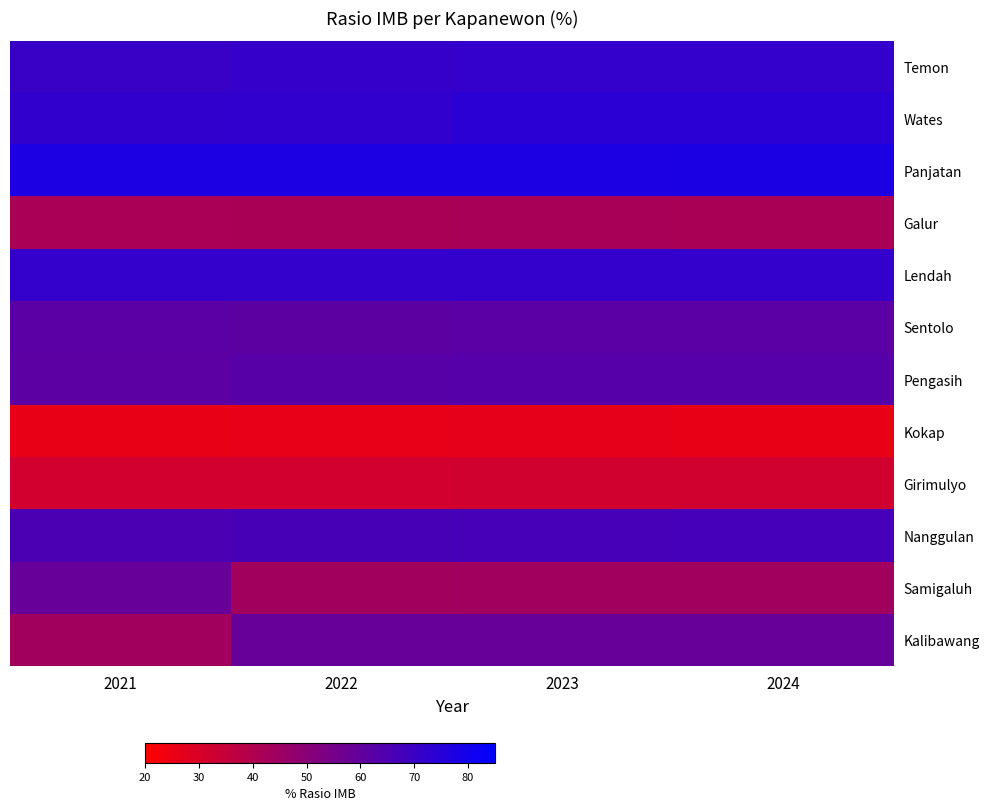

What is the difference between the highest and lowest values at 2022?

51.5